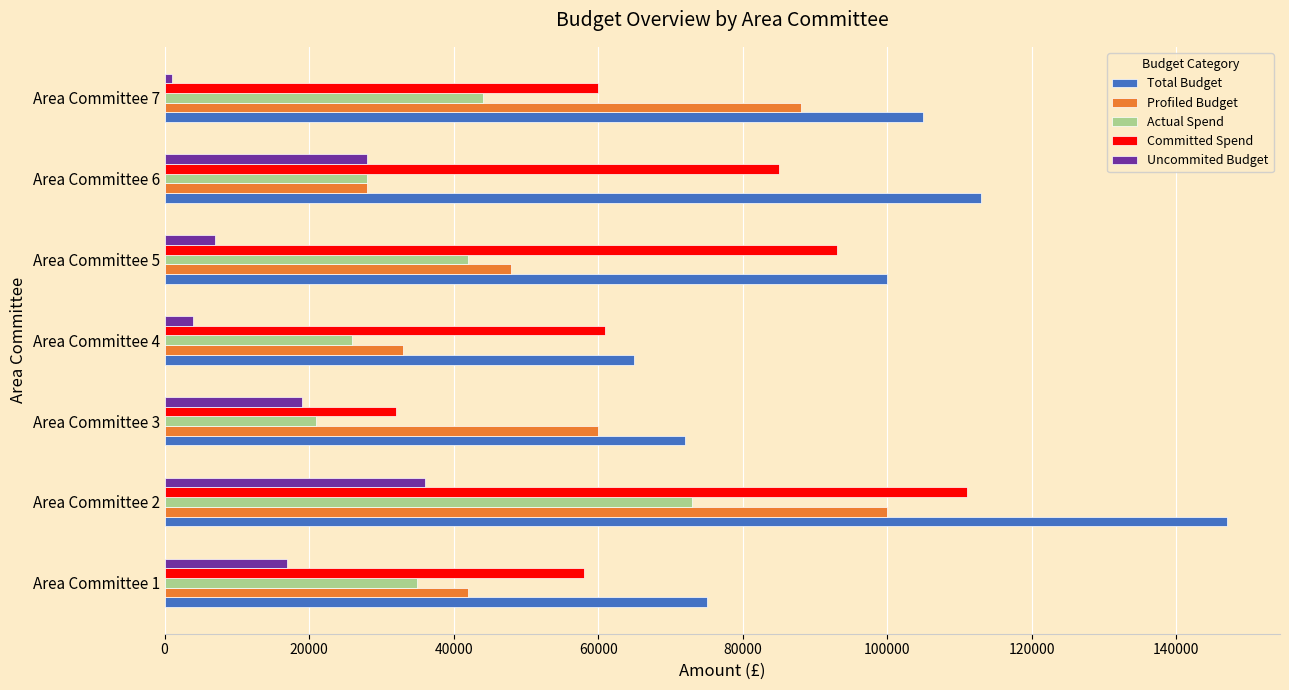

Is the value of Actual Spend at Area Committee 2 greater than the value of Uncommited Budget at Area Committee 1?

Yes